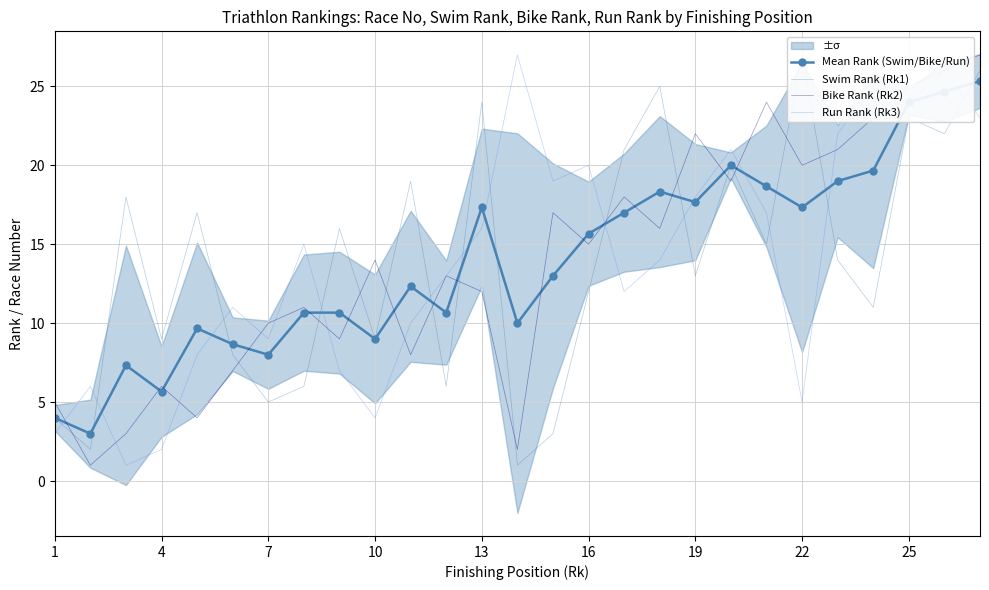

What is the value of the Mean Rank (Swim/Bike/Run) point at the 15th from the left?

13.0